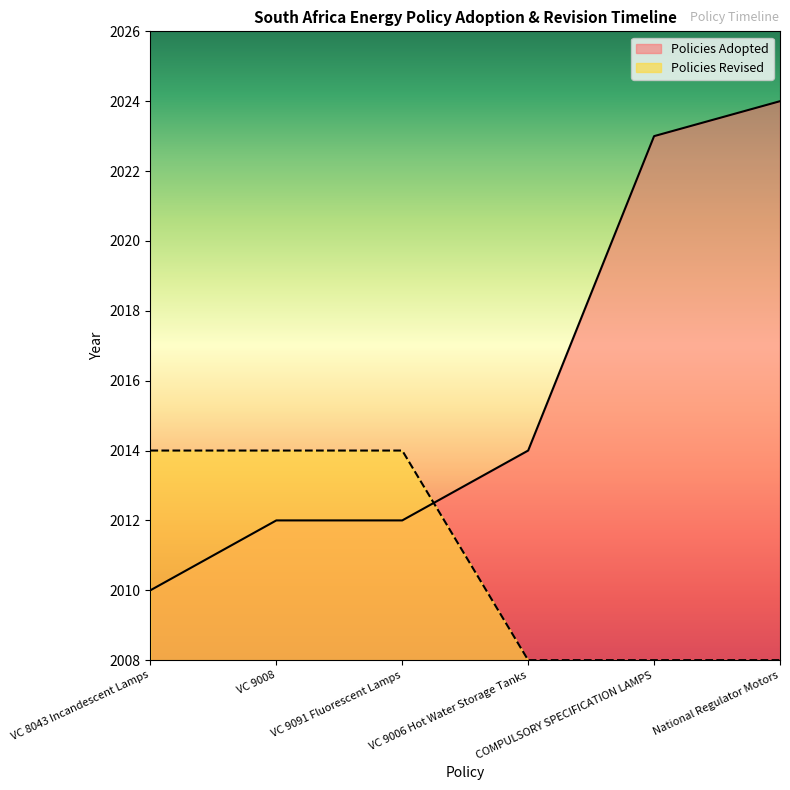

True or false: Policies Revised has more than 2 points higher than both neighbors.

False